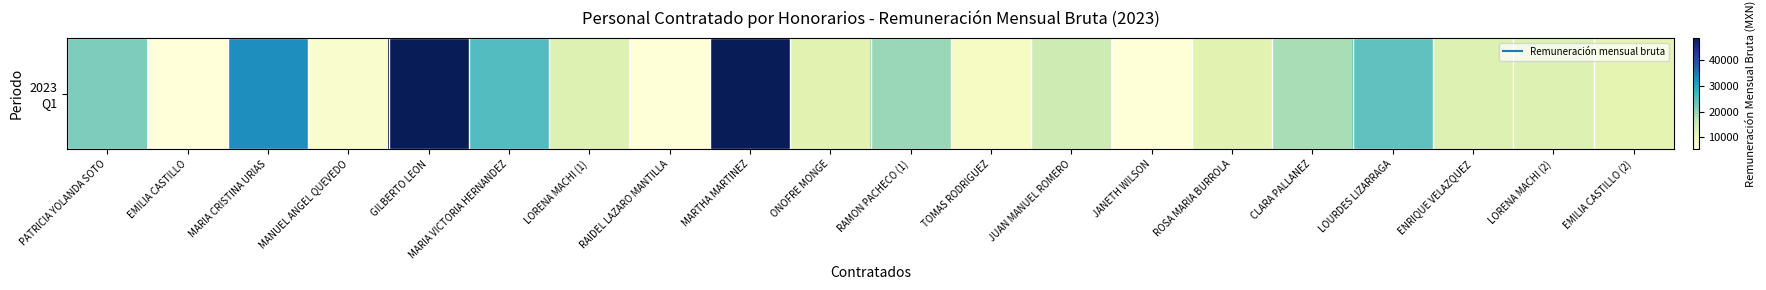

Rank the categories by value from highest to lowest.

GILBERTO LEON, MARTHA MARTINEZ, MARIA CRISTINA URIAS, MARIA VICTORIA HERNANDEZ, LOURDES LIZARRAGA, PATRICIA YOLANDA SOTO, RAMON PACHECO (1), CLARA PALLANEZ, JUAN MANUEL ROMERO, LORENA MACHI (1), ENRIQUE VELAZQUEZ, LORENA MACHI (2), ONOFRE MONGE, ROSA MARIA BURROLA, EMILIA CASTILLO (2), TOMAS RODRIGUEZ, MANUEL ANGEL QUEVEDO, RAIDEL LAZARO MANTILLA, JANETH WILSON, EMILIA CASTILLO